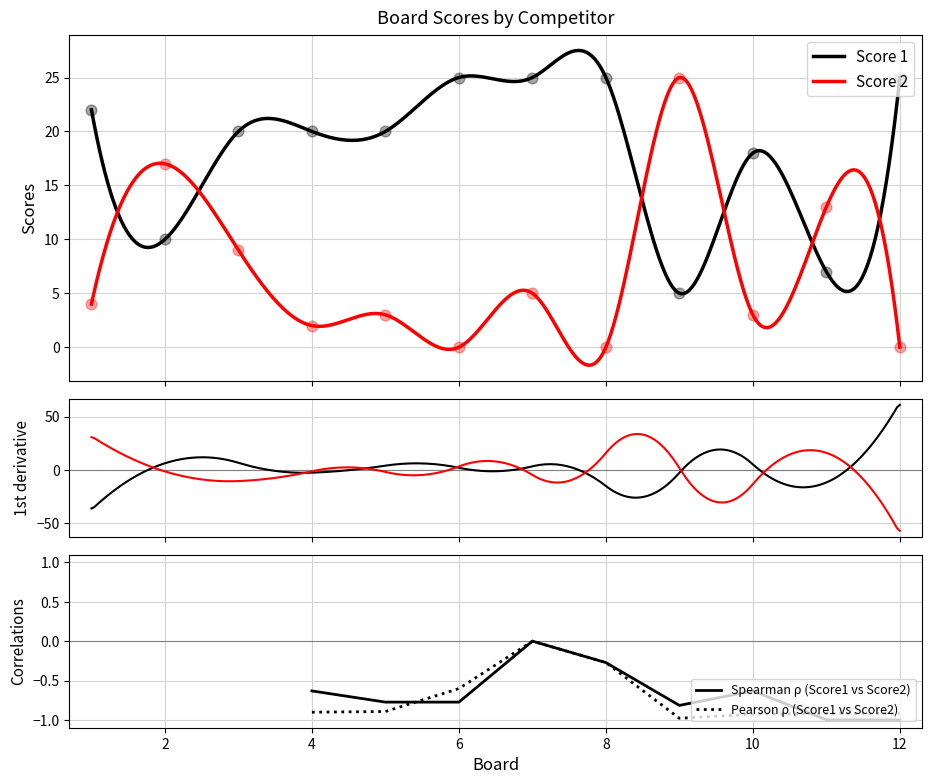

At how many categories does at least one series exceed 22?

5